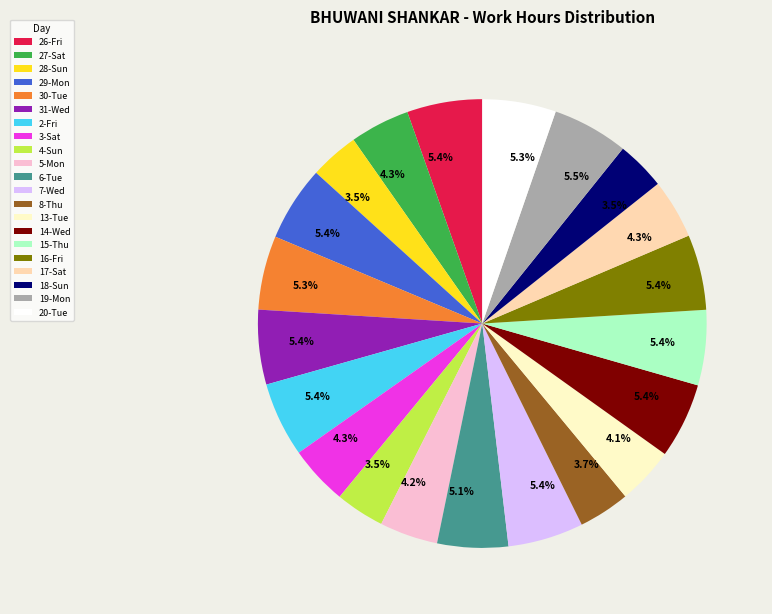

To the nearest percent, what portion does 3-Sat represent?

4%